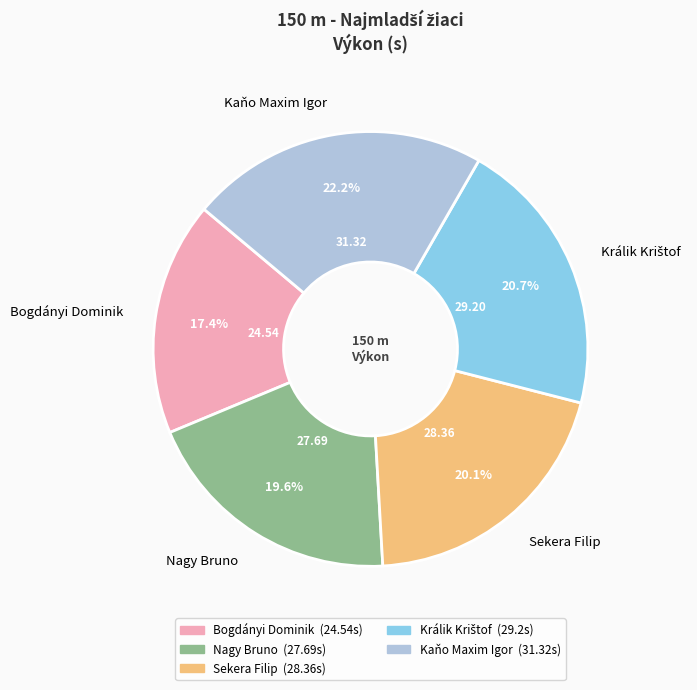

To the nearest percent, what percentage of the pie is Sekera Filip?

20%